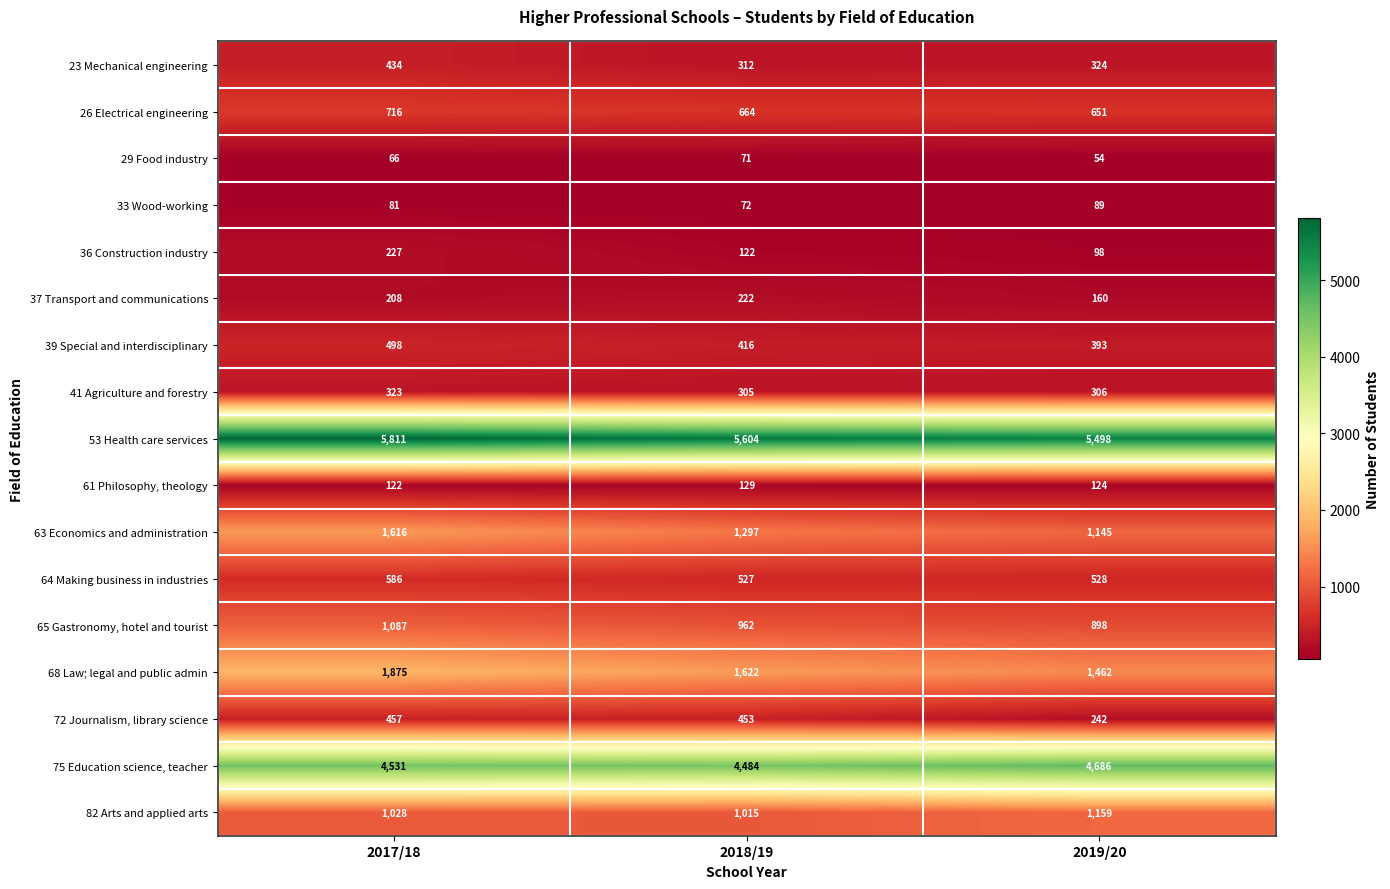

At which label is 82 Arts and applied arts closest to 1087?

2017/18